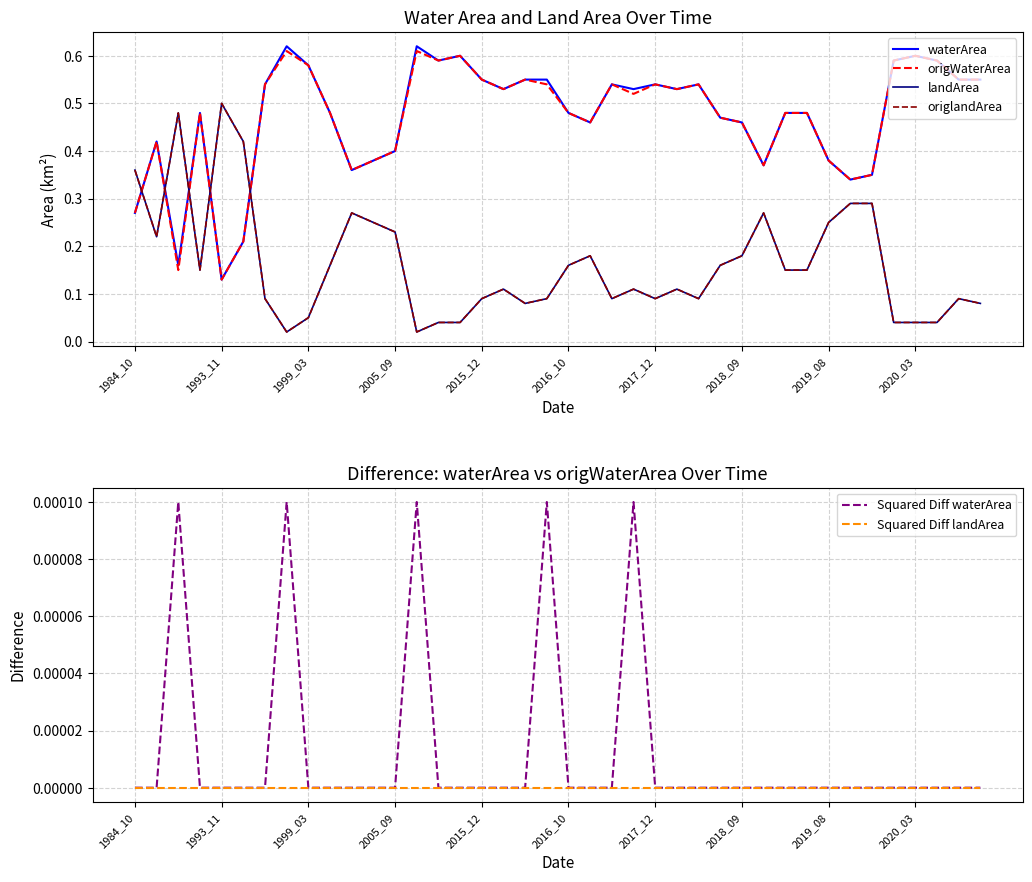

The value of Squared Diff waterArea at 2015_12 is 0.0. True or false?

True